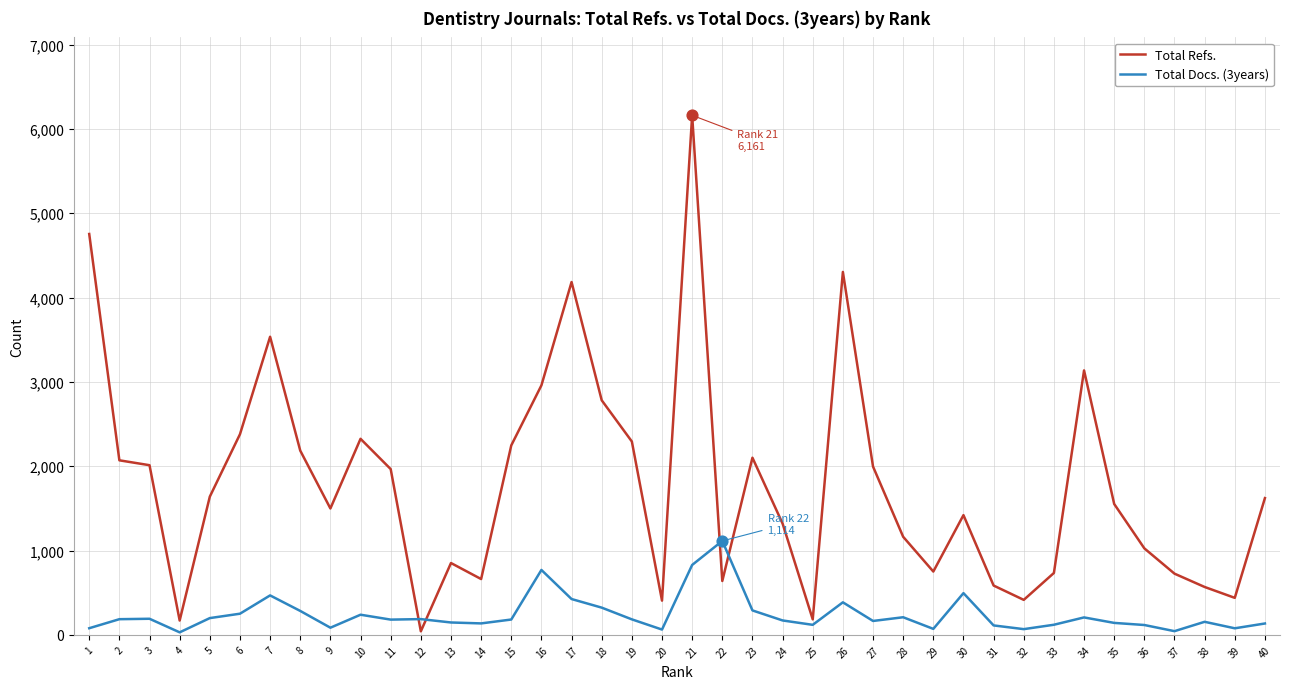

Which series has the largest range (max minus min)?

Total Refs.